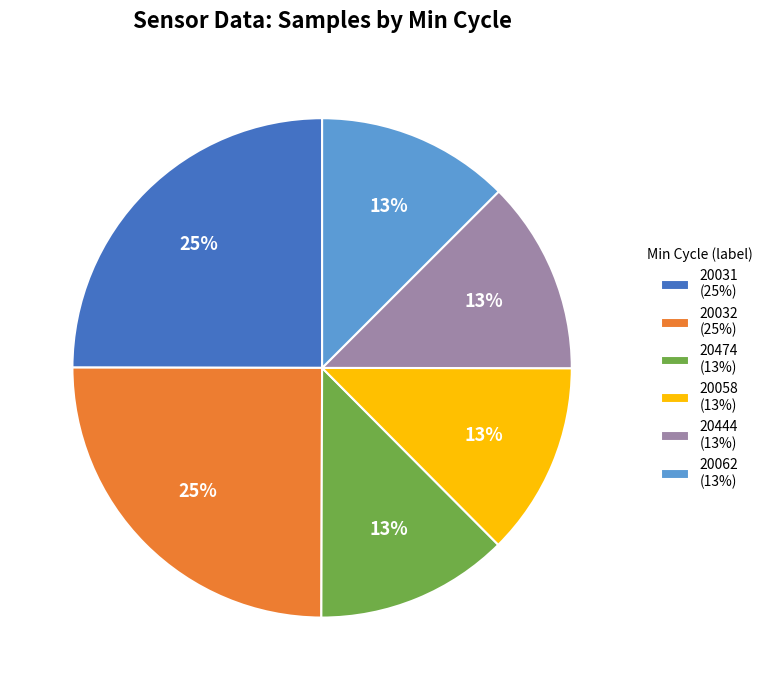

True or false: 20032 (25%) accounts for 14% of the total.

False